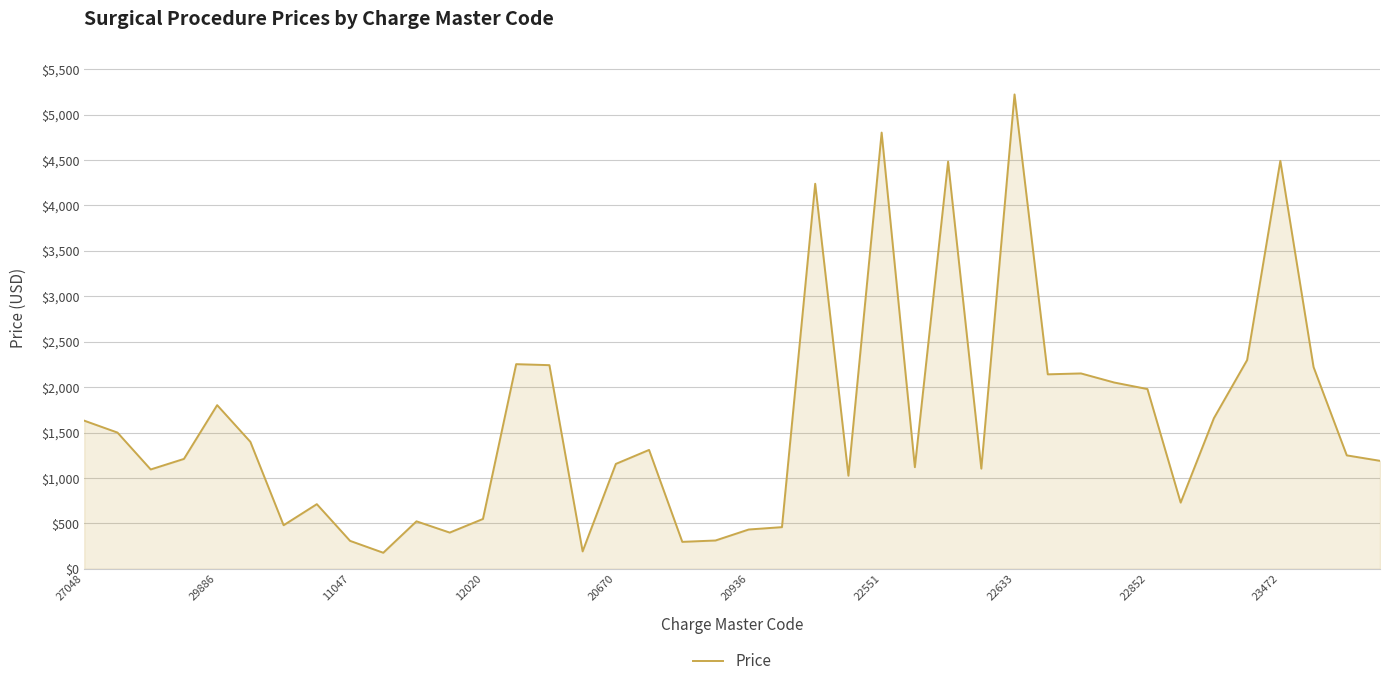

What is the difference between the maximum and minimum values?

5045